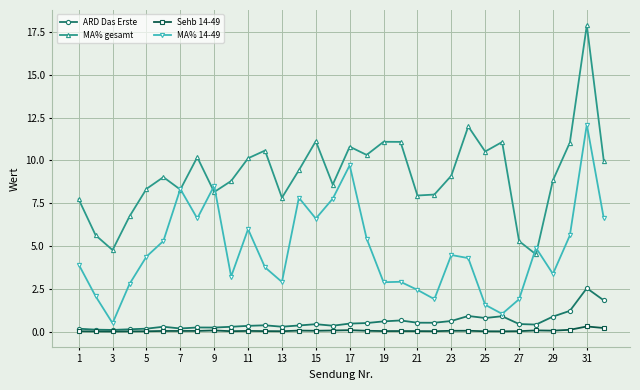

What is the difference between the second highest and minimum values in the ARD Das Erste series?

1.7